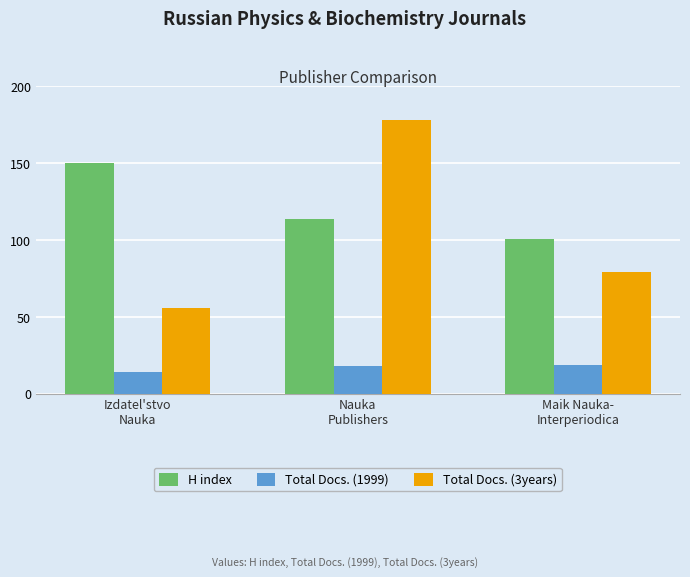

The Total Docs. (1999) series shows 14 at Izdatel'stvo
Nauka. True or false?

True